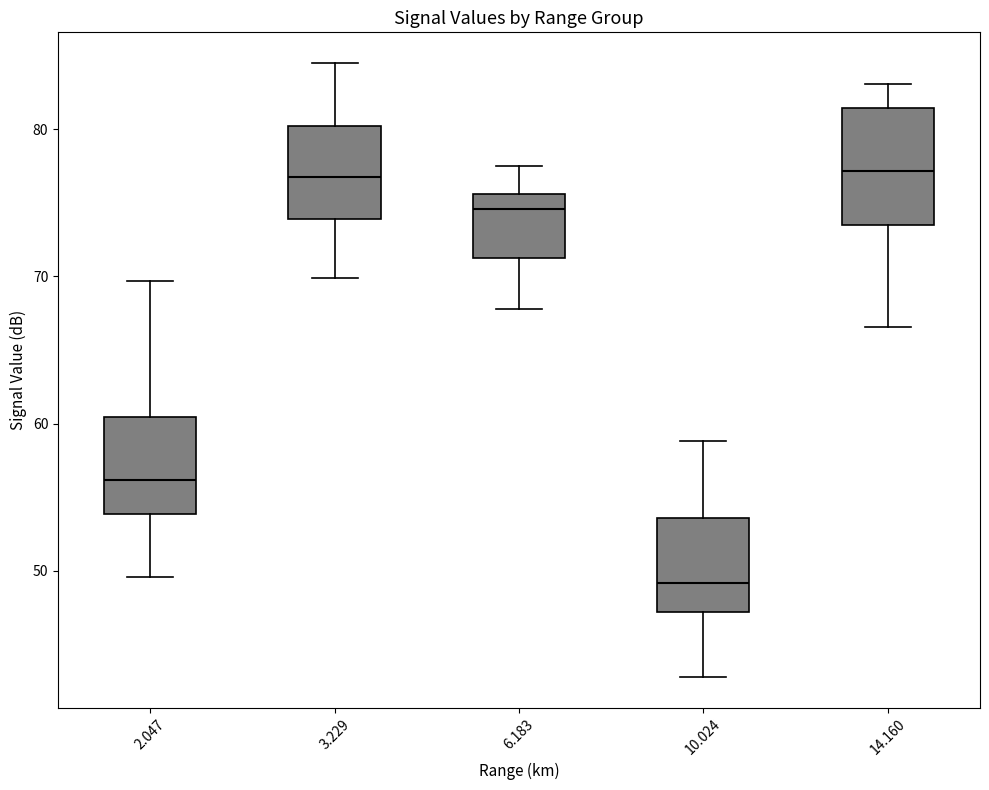

Reading left to right, transcribe this box plot: for each box, give where its median line is, the range the box spans, and where its two whiskers end, as read against the y-axis. The values are not printed on the chart, so give them approximately, as read against the axis.

2.047: median 56, box 54 to 60, whiskers 50 to 70
3.229: median 77, box 74 to 80, whiskers 70 to 85
6.183: median 75, box 71 to 76, whiskers 68 to 78
10.024: median 49, box 47 to 54, whiskers 43 to 59
14.160: median 77, box 73 to 81, whiskers 67 to 83